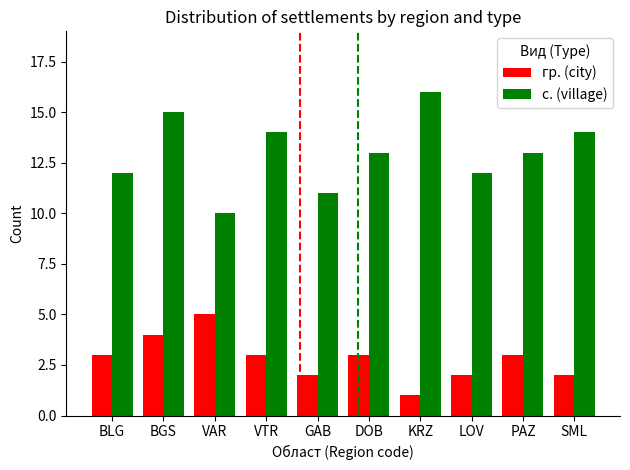

True or false: с. (village) has a value of 22 at PAZ.

False